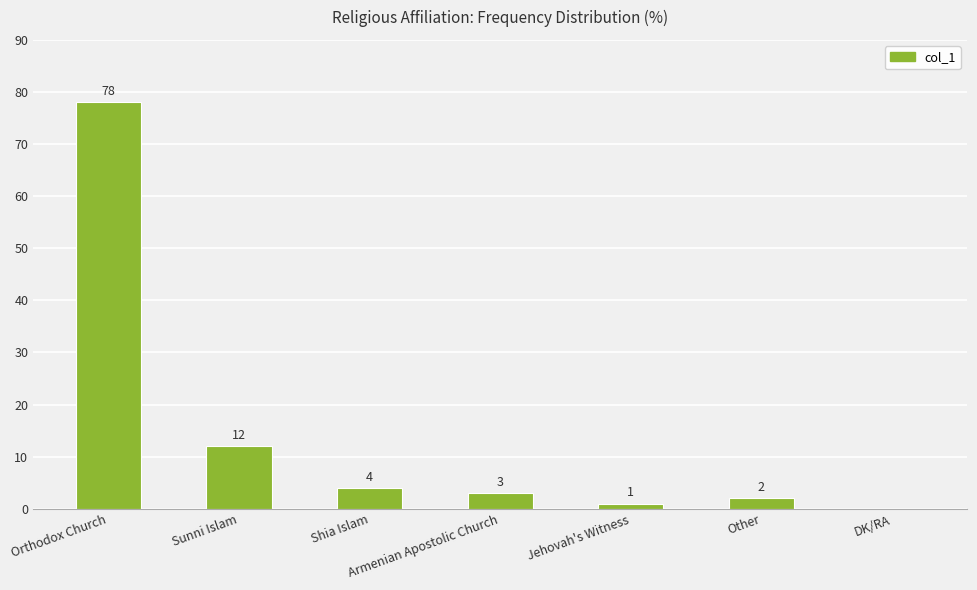

What is the greatest value displayed?

78